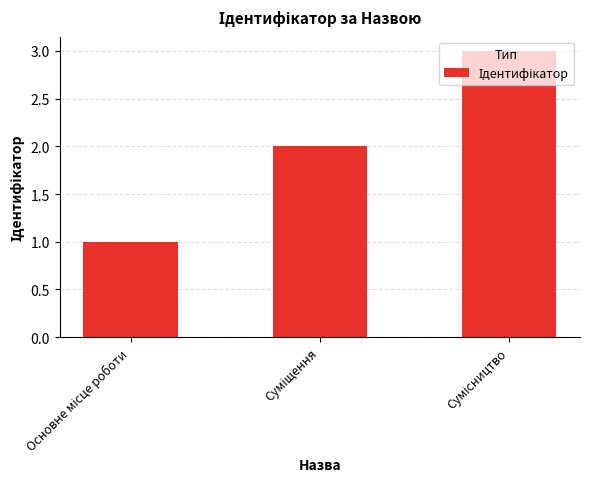

What is the maximum value shown in the chart?

3